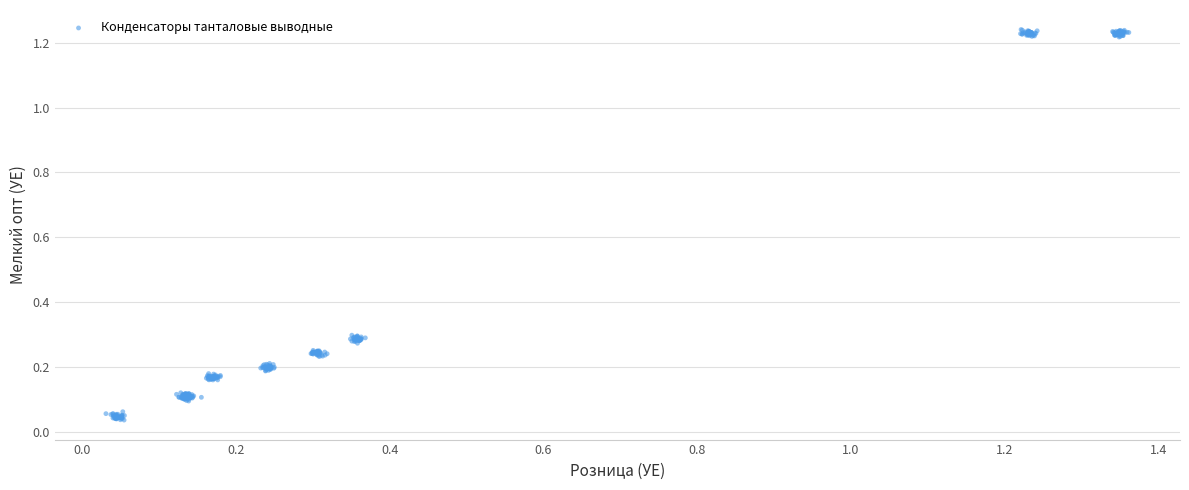

How many points are shown in the scatter plot?

360